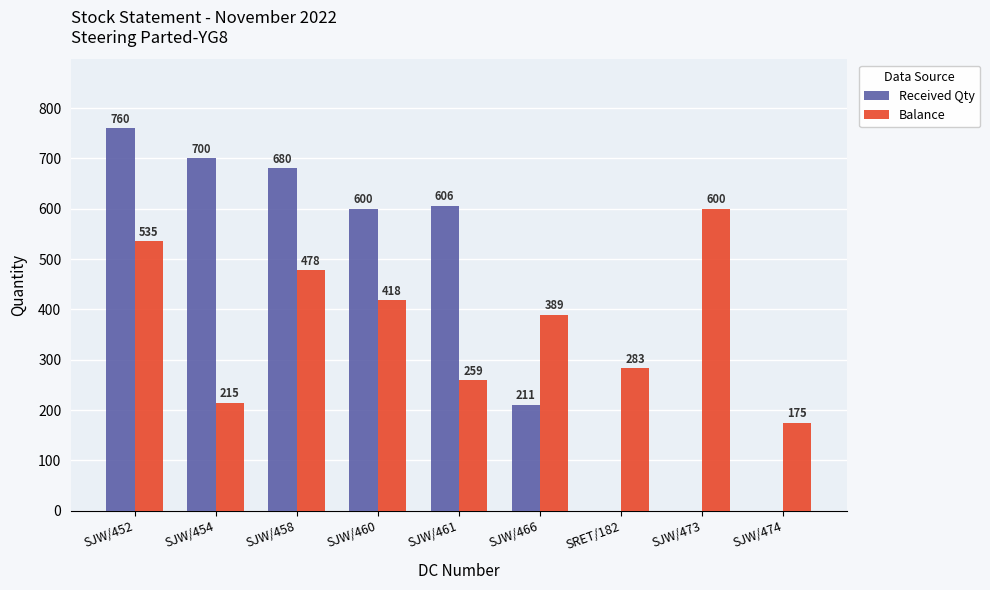

Where is Balance nearest to the value 387?

SJW/466